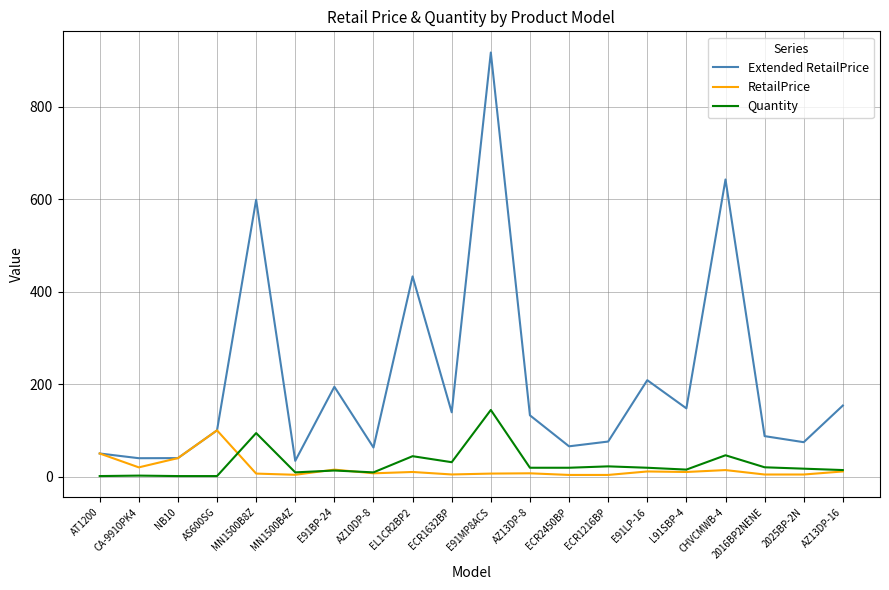

What value does the Quantity series have at ECR1216BP?

22.0